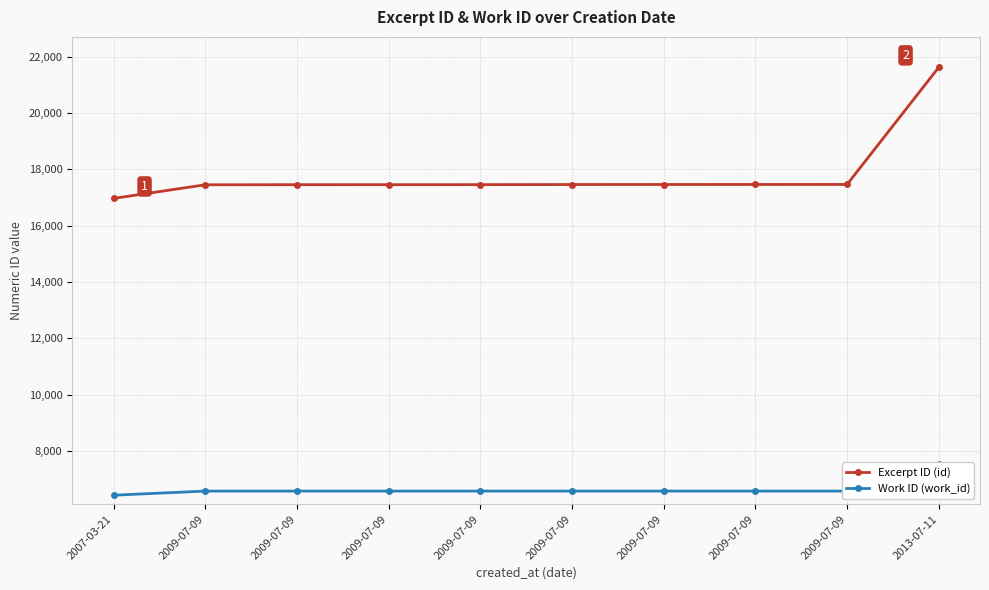

List the labels in order of Excerpt ID (id) value, largest first.

2013-07-11, 2009-07-09, 2009-07-09, 2009-07-09, 2009-07-09, 2009-07-09, 2009-07-09, 2009-07-09, 2009-07-09, 2007-03-21